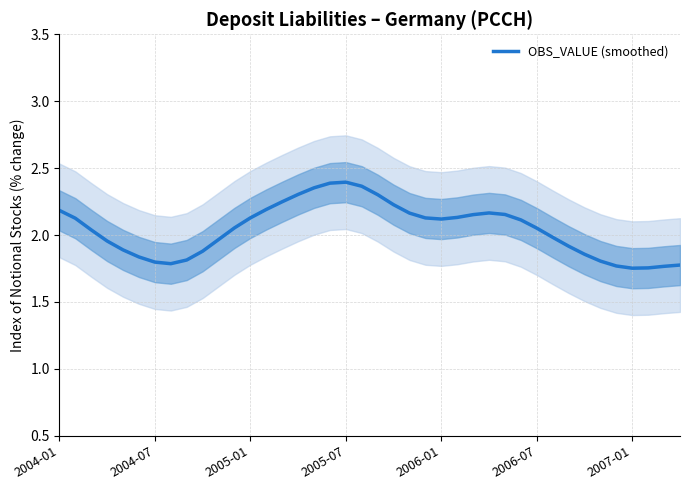

The chart shows a value of 1.3 at 11. True or false?

False